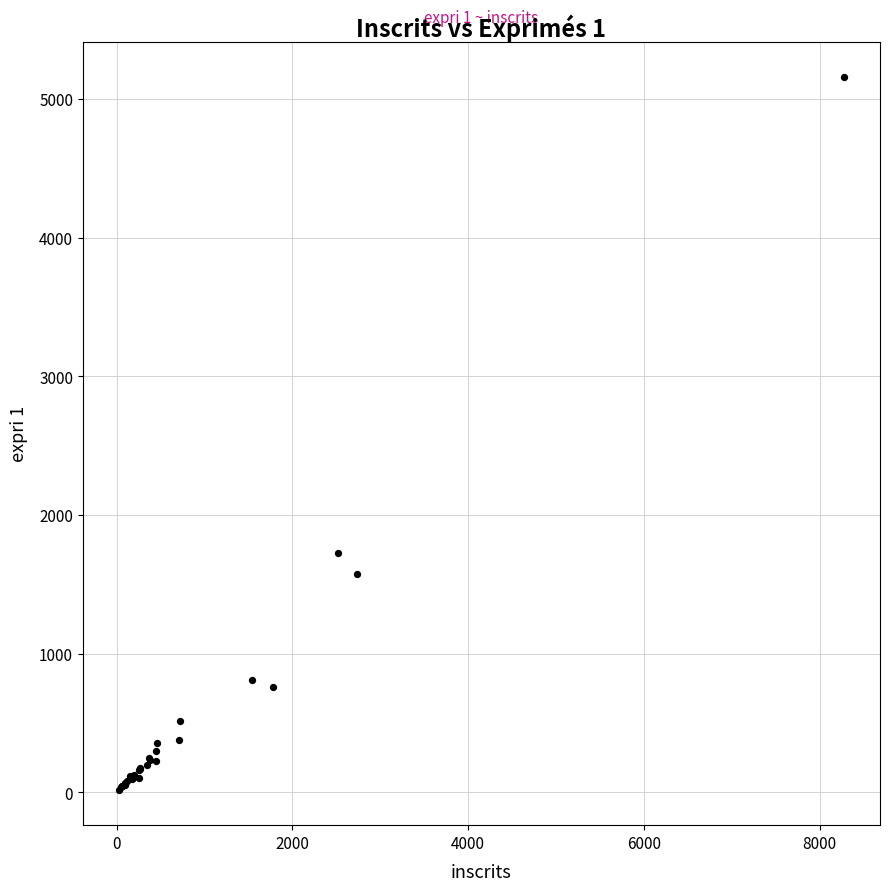

What Y value in the scatter plot is closest to 2587?

1728